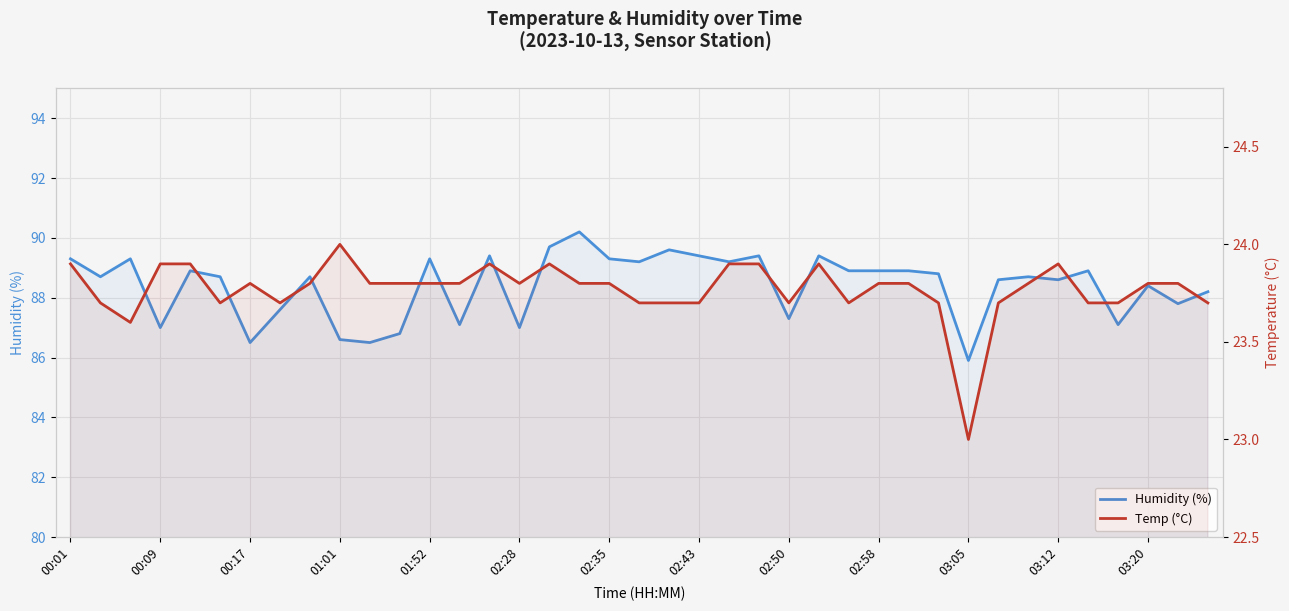

How many interior local peaks does the Temp (°C) series have?

6